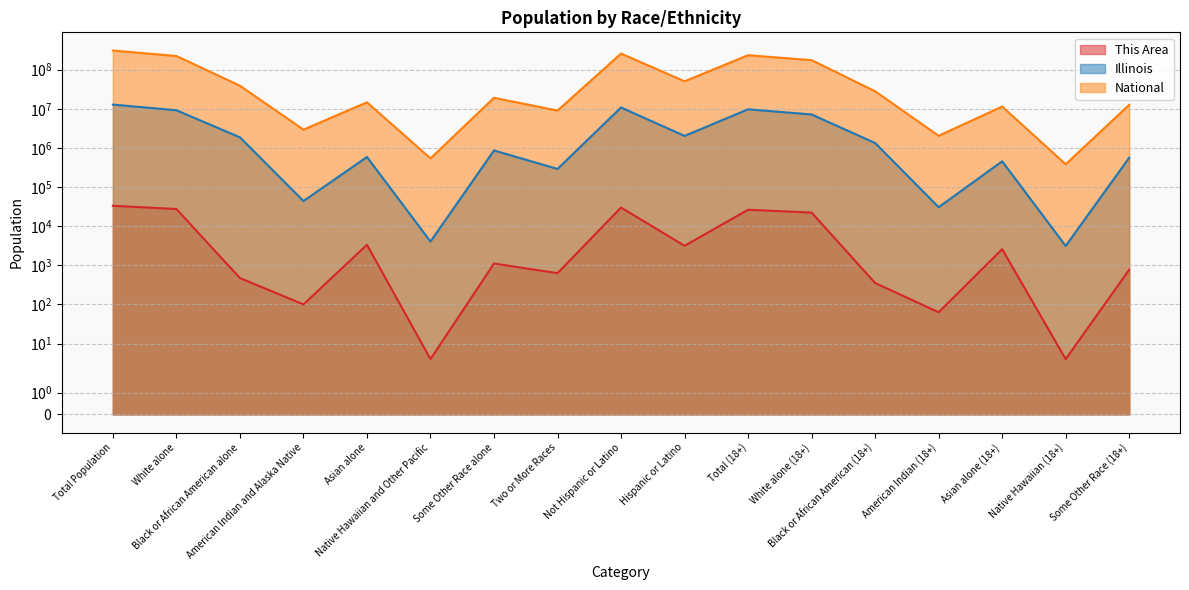

Reading right to left, extract all data points from this chart.

This Area: Some Other Race (18+)=770	Native Hawaiian (18+)=4	Asian alone (18+)=2585	American Indian (18+)=63	Black or African American (18+)=353	White alone (18+)=22241	Total (18+)=26321	Hispanic or Latino=3149	Not Hispanic or Latino=29978	Two or More Races=629	Some Other Race alone=1110	Native Hawaiian and Other Pacific=4	Asian alone=3348	American Indian and Alaska Native=100	Black or African American alone=472	White alone=27464	Total Population=33127
Illinois: Some Other Race (18+)=562510	Native Hawaiian (18+)=3127	Asian alone (18+)=455228	American Indian (18+)=30488	Black or African American (18+)=1335818	White alone (18+)=7165562	Total (18+)=9701453	Hispanic or Latino=2027578	Not Hispanic or Latino=10803054	Two or More Races=289982	Some Other Race alone=861412	Native Hawaiian and Other Pacific=4050	Asian alone=586934	American Indian and Alaska Native=43963	Black or African American alone=1866414	White alone=9177877	Total Population=12830632
National: Some Other Race (18+)=12651574	Native Hawaiian (18+)=382409	Asian alone (18+)=11422616	American Indian (18+)=2043876	Black or African American (18+)=28088003	White alone (18+)=175134916	Total (18+)=234564071	Hispanic or Latino=50477594	Not Hispanic or Latino=258267944	Two or More Races=9009073	Some Other Race alone=19107368	Native Hawaiian and Other Pacific=540013	Asian alone=14674252	American Indian and Alaska Native=2932248	Black or African American alone=38929319	White alone=223553265	Total Population=308745538